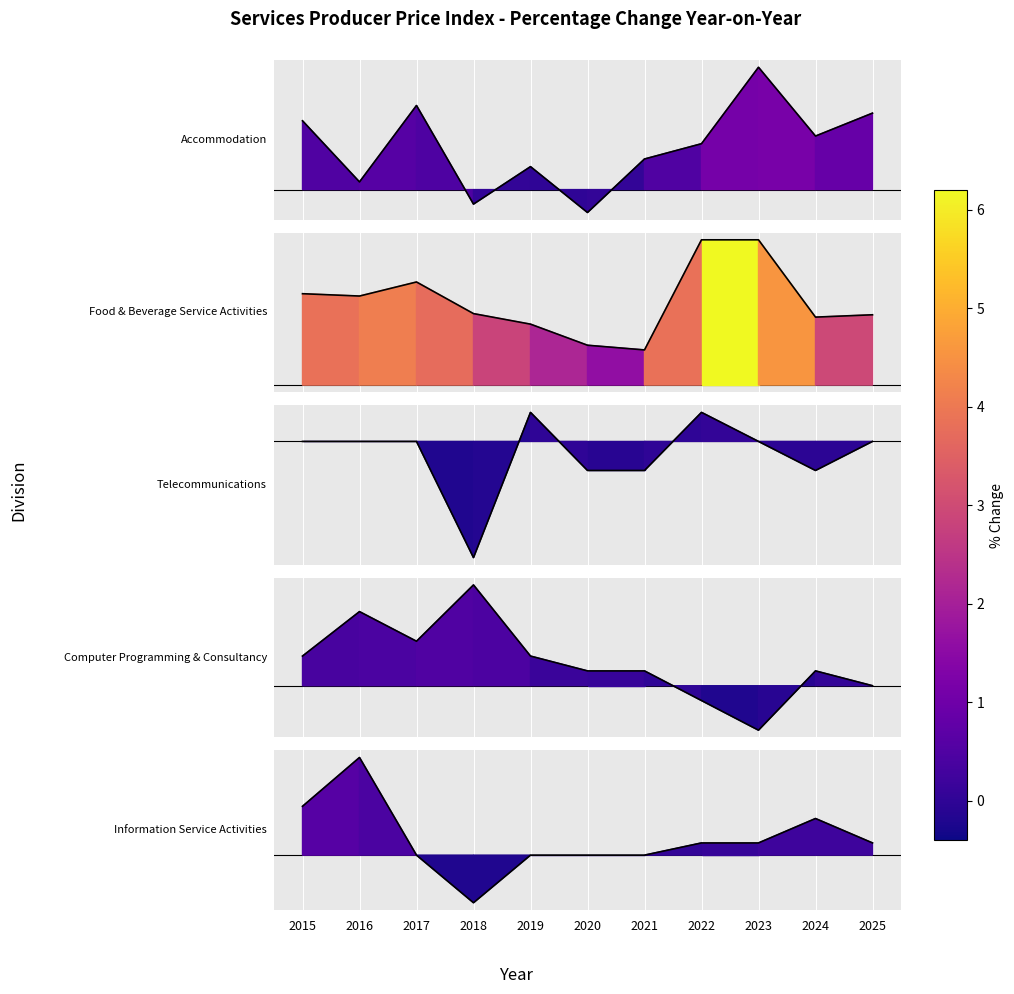

What is the highest value of the Computer Programming & Consultancy series?

0.7